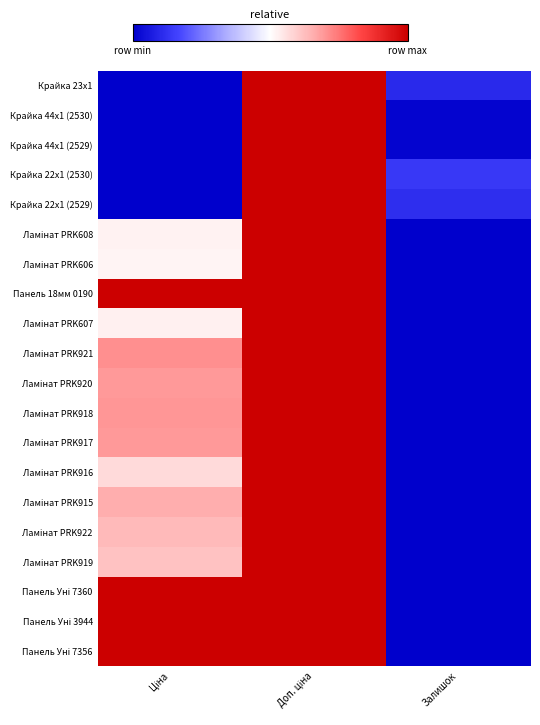

List the series in order of their peak value, highest first.

Крайка 23x1, Крайка 44x1 (2530), Крайка 44x1 (2529), Крайка 22x1 (2530), Крайка 22x1 (2529), Ламінат PRK608, Ламінат PRK606, Панель 18мм 0190, Ламінат PRK607, Ламінат PRK921, Ламінат PRK920, Ламінат PRK918, Ламінат PRK917, Ламінат PRK916, Ламінат PRK915, Ламінат PRK922, Ламінат PRK919, Панель Уні 7360, Панель Уні 3944, Панель Уні 7356